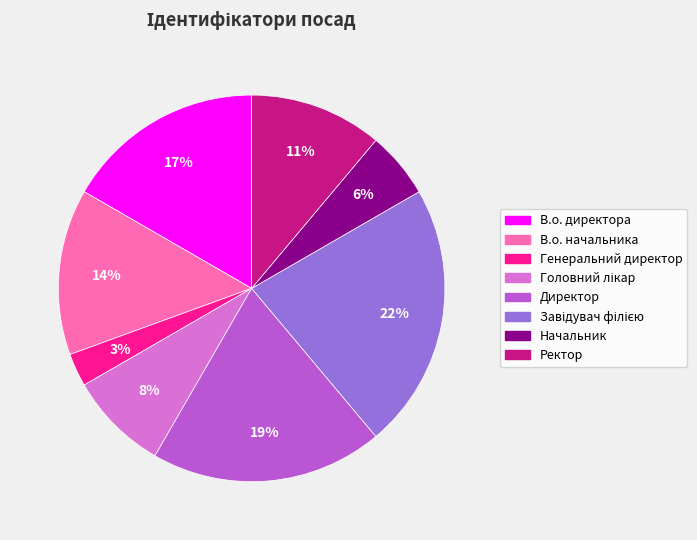

How many slices are in this pie chart?

8